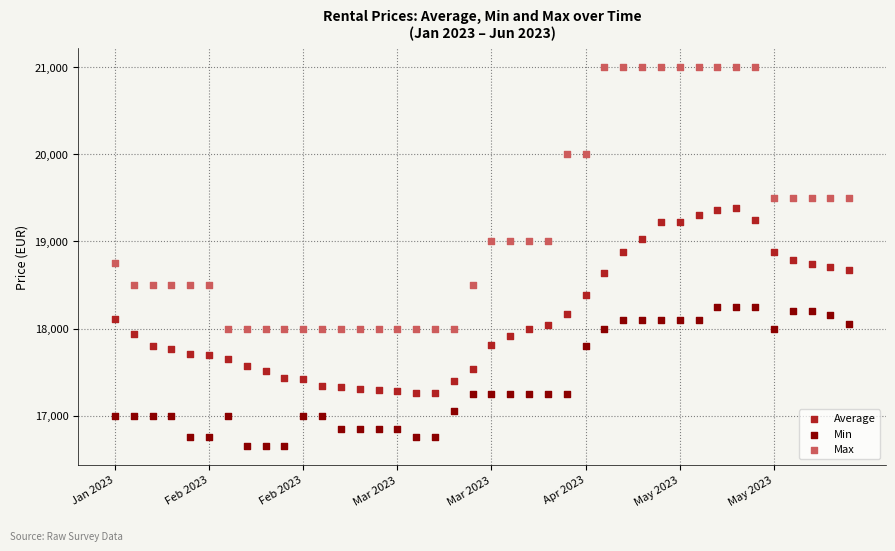

Which series reaches the maximum Y coordinate?

Max